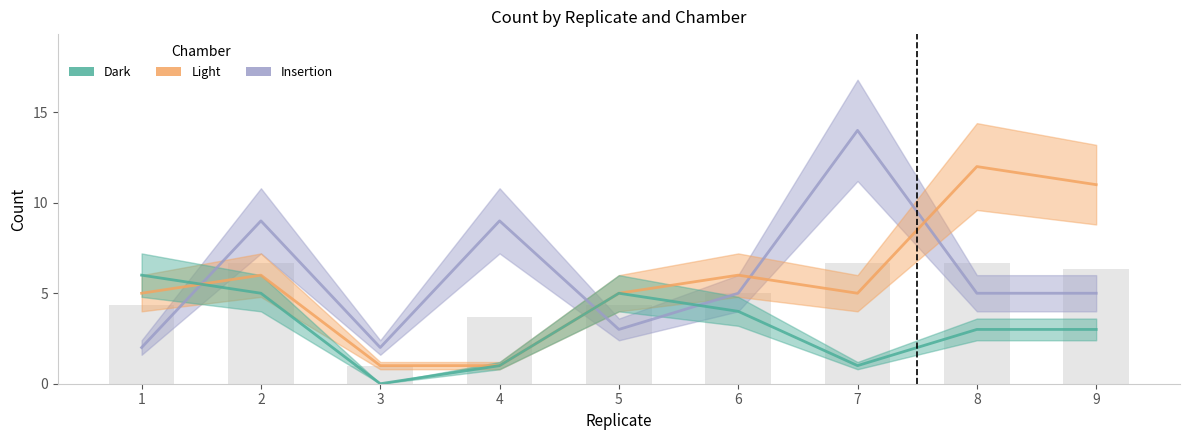

Is it true that Mean equals 0.3 at 3?

False